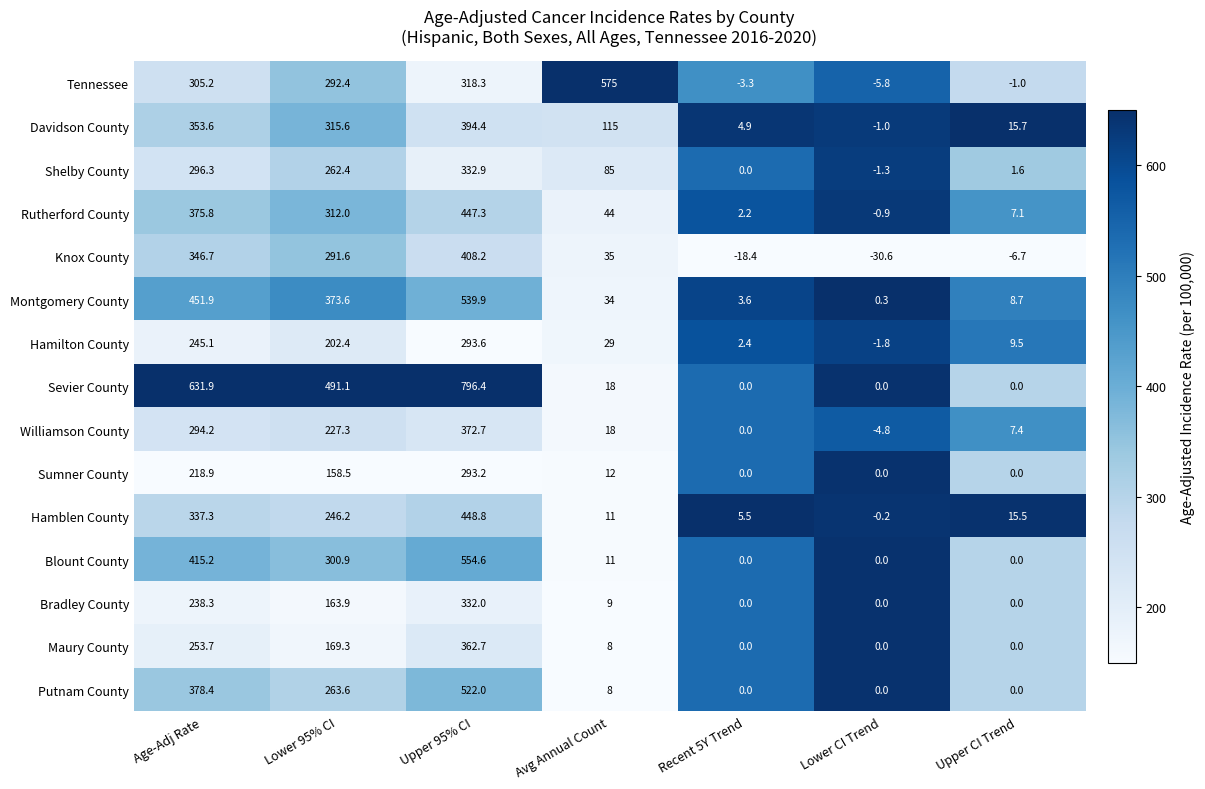

At which category does the chart reach its minimum across all series?

Lower CI Trend